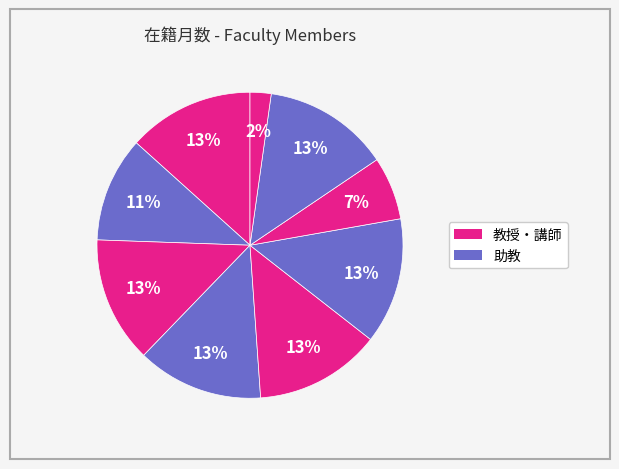

How many segments does this pie chart have?

9